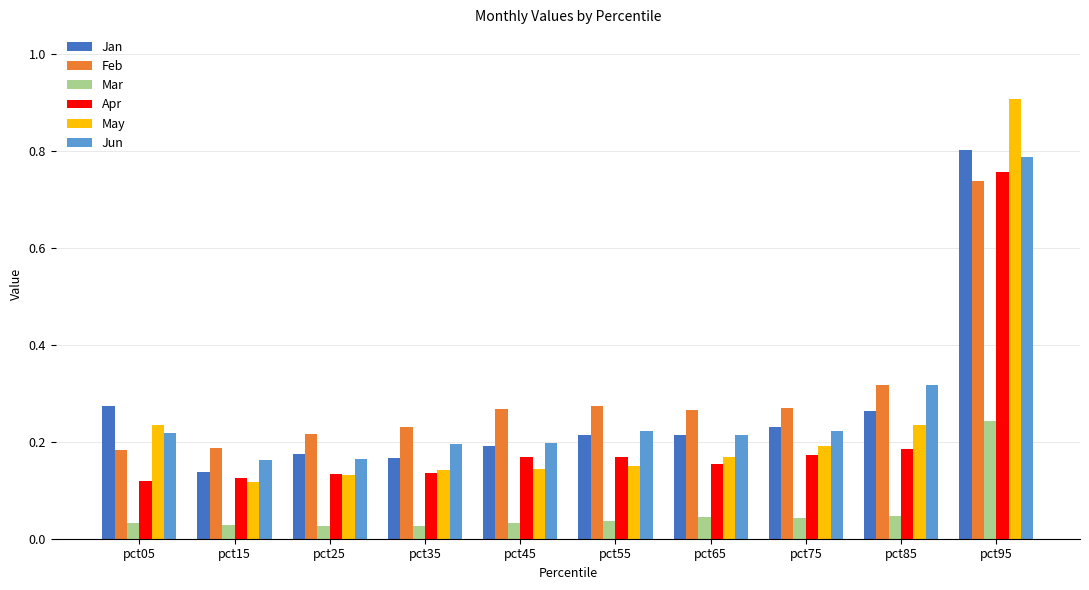

Which series has the widest spread of values?

May